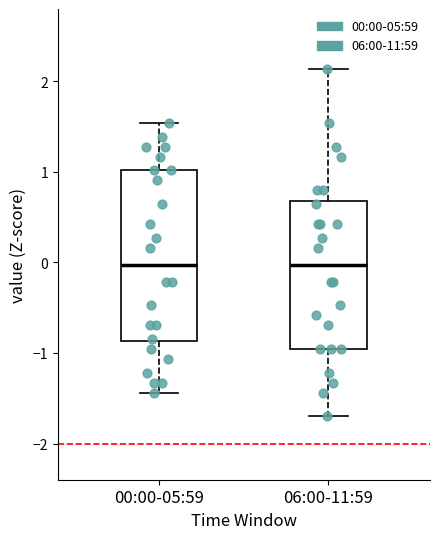

Reading left to right, read every box against the y-axis: the position of its median line, the range the box covers, and the ends of its whiskers. The values are not printed on the chart, so give them approximately, as read against the axis.

00:00-05:59: median 0.0, box -0.9 to 1.0, whiskers -1.4 to 1.5
06:00-11:59: median 0.0, box -1.0 to 0.7, whiskers -1.7 to 2.1